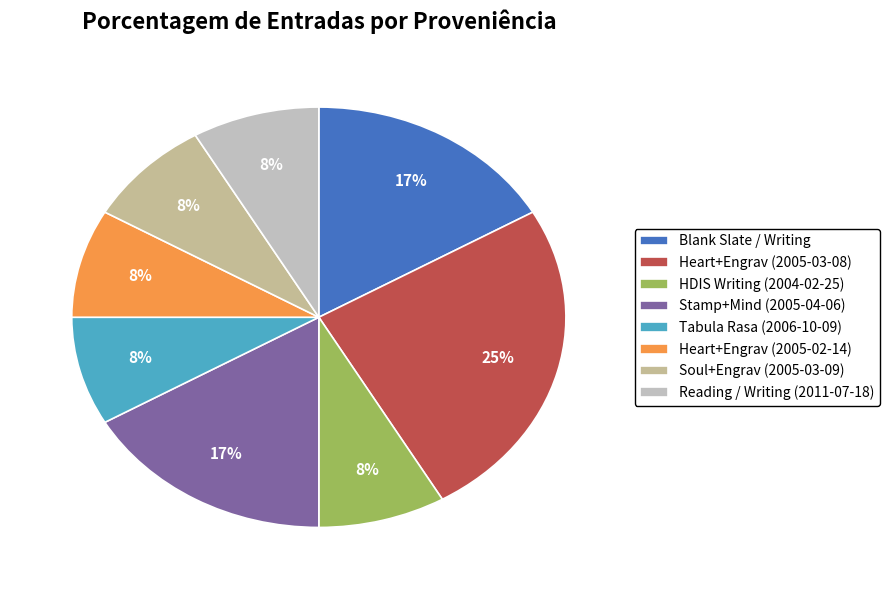

To the nearest percent, what is the difference between the largest and smallest slice percentages?

17%